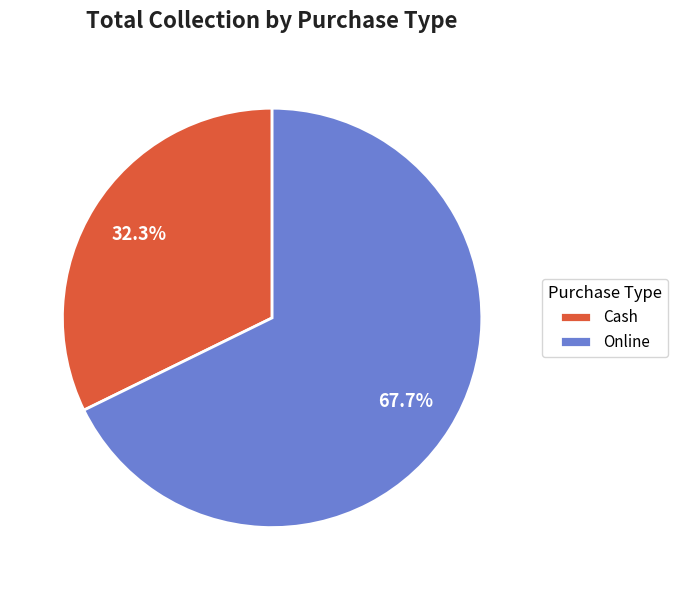

Rank the categories by value from lowest to highest.

Cash, Online